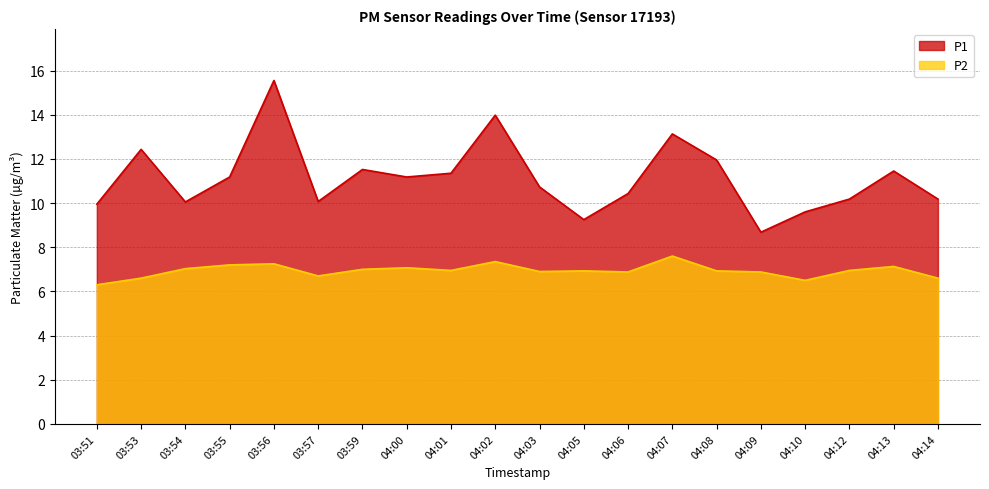

How many categories are shown in the chart?

20